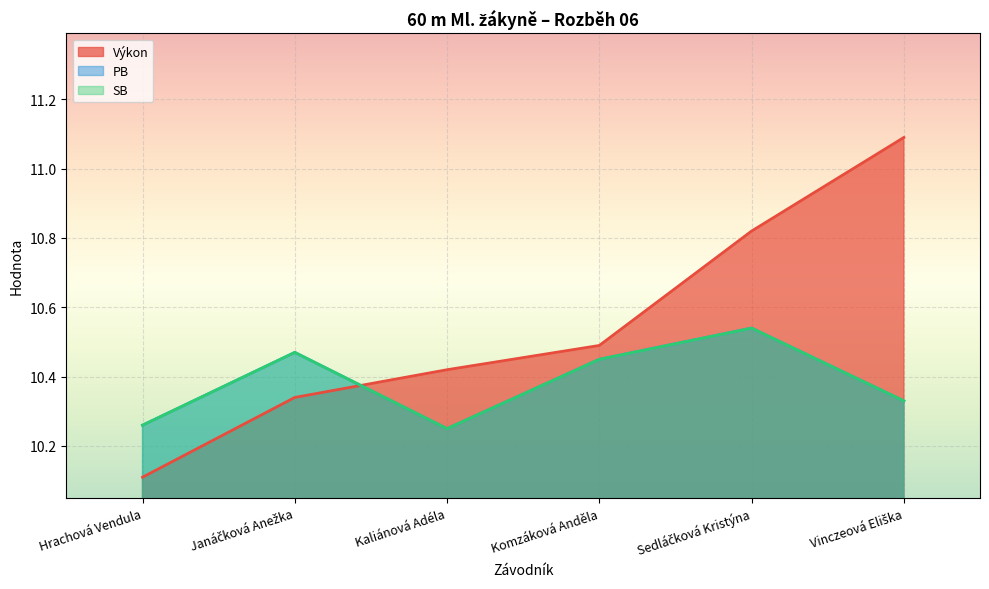

What is the minimum value for PB?

10.2